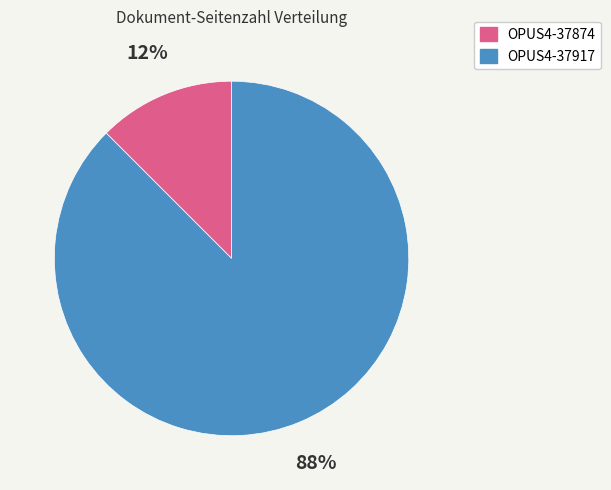

Which category has the biggest portion of the pie?

OPUS4-37917